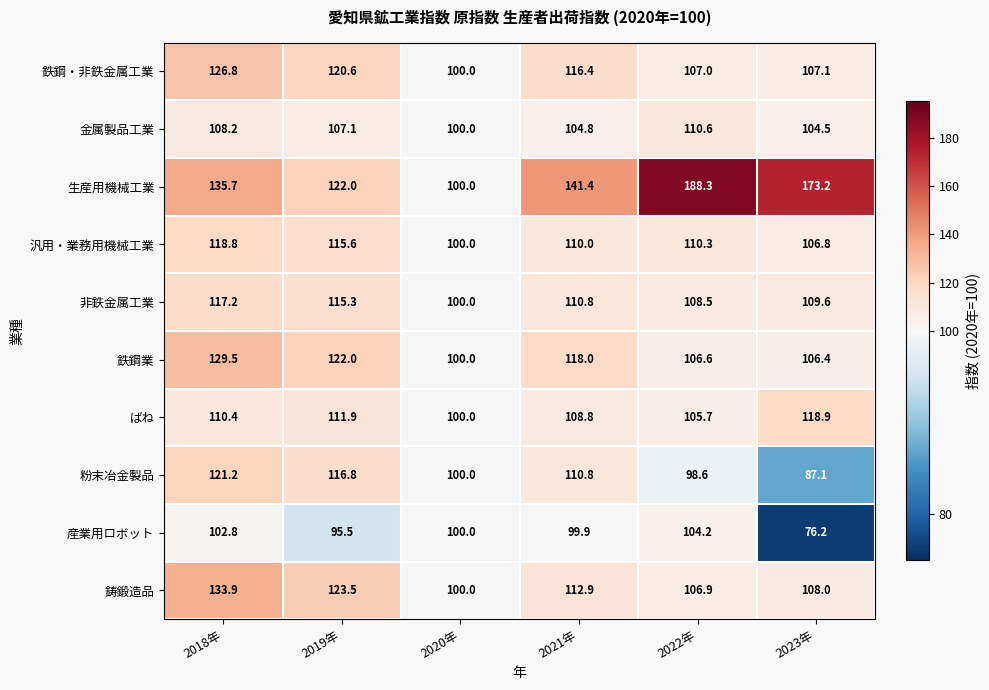

Between 2019年 and 2022年, which series saw the biggest shift?

生産用機械工業